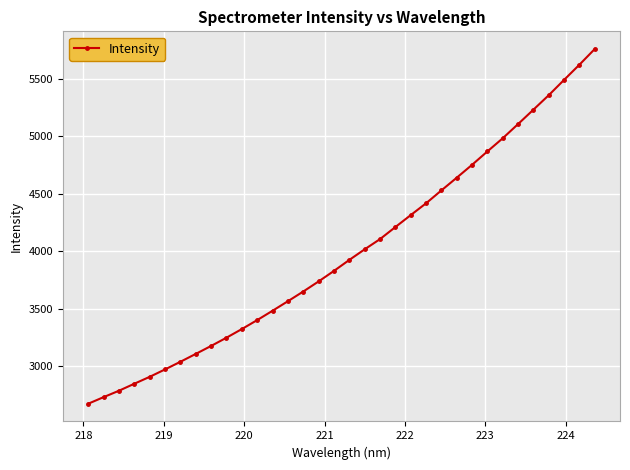

What is the smallest value displayed?

2674.2